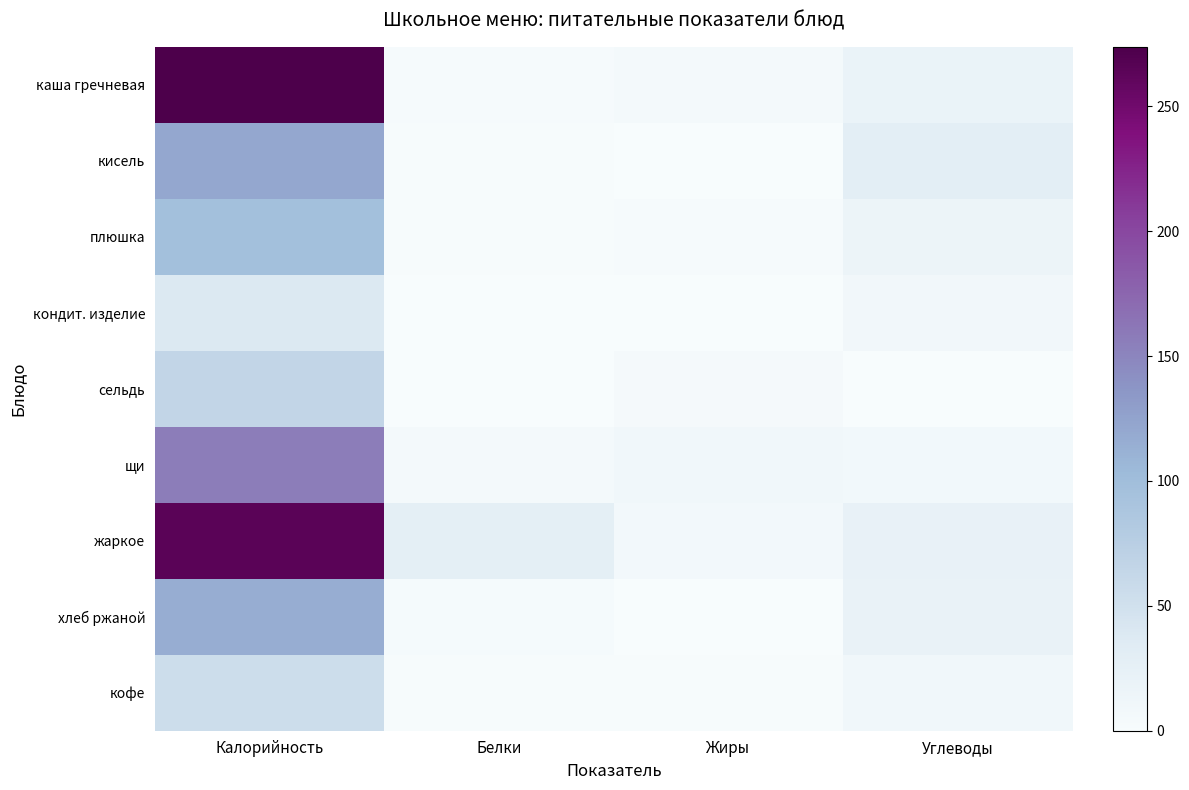

Reading right to left, transcribe all the data shown in this chart.

каша гречневая: Углеводы=18.5	Жиры=5.4	Белки=2.7	Калорийность=273.8
кисель: Углеводы=29.0	Жиры=0.0	Белки=1.4	Калорийность=121.5
плюшка: Углеводы=16.7	Жиры=2.4	Белки=2.1	Калорийность=97.0
кондит. изделие: Углеводы=8.6	Жиры=0.0	Белки=0.1	Калорийность=38.0
сельдь: Углеводы=0.0	Жиры=4.9	Белки=0.1	Калорийность=65.0
щи: Углеводы=8.3	Жиры=10.1	Белки=6.4	Калорийность=157.0
жаркое: Углеводы=21.9	Жиры=7.5	Белки=27.5	Калорийность=265.0
хлеб ржаной: Углеводы=20.8	Жиры=0.7	Белки=4.2	Калорийность=115.8
кофе: Углеводы=10.3	Жиры=1.3	Белки=1.2	Калорийность=55.4